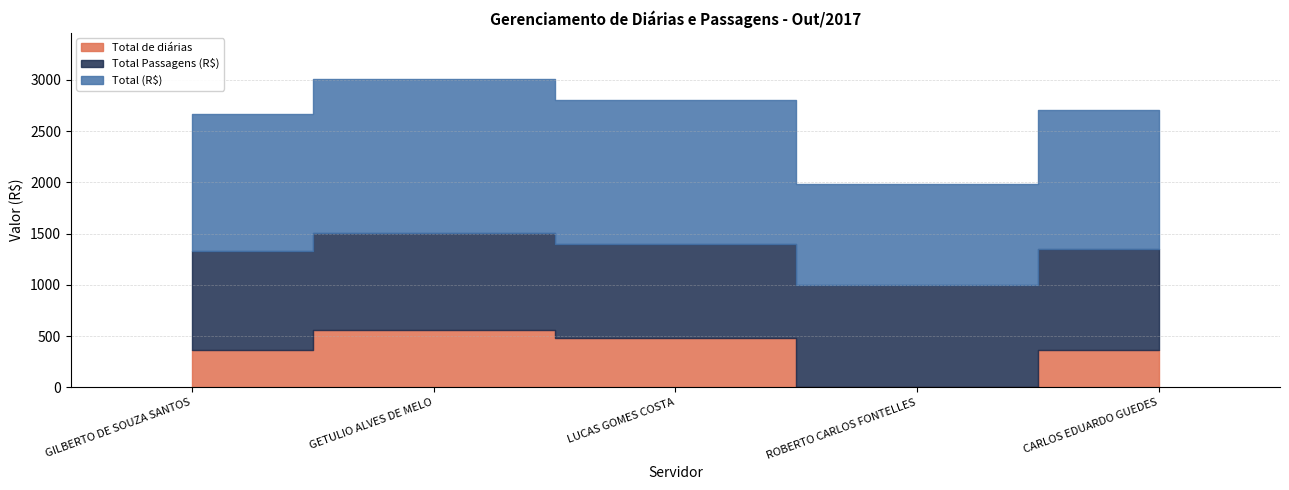

Which series has the widest spread of values?

Total de diárias